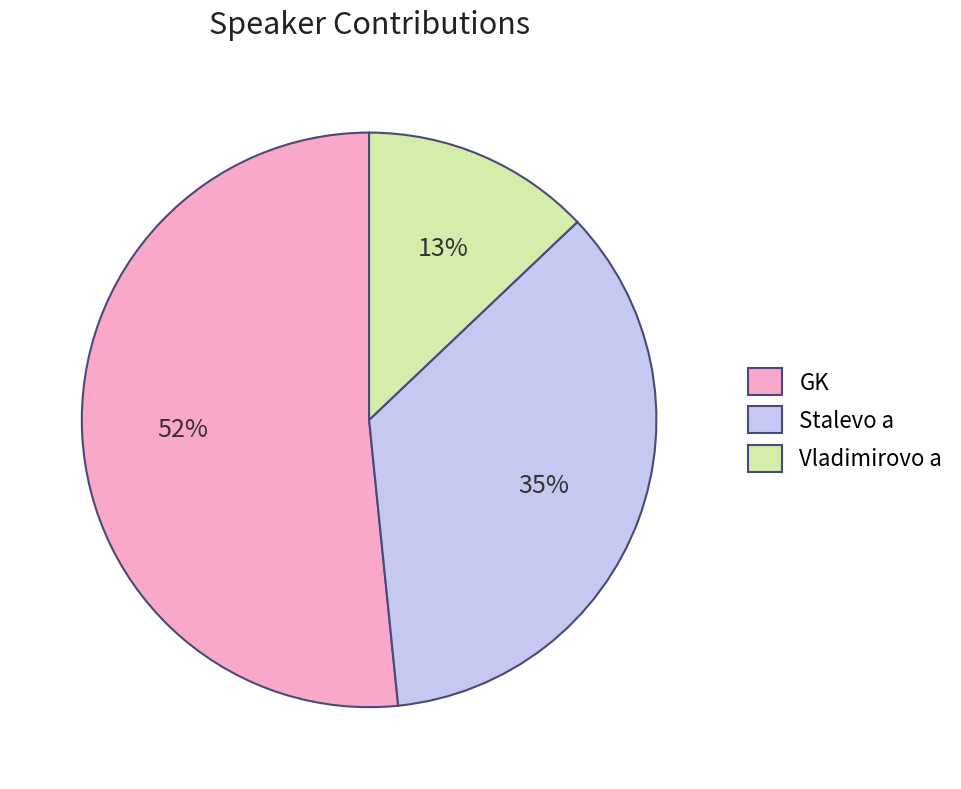

Is it true that Stalevo a is 35% of the pie?

True